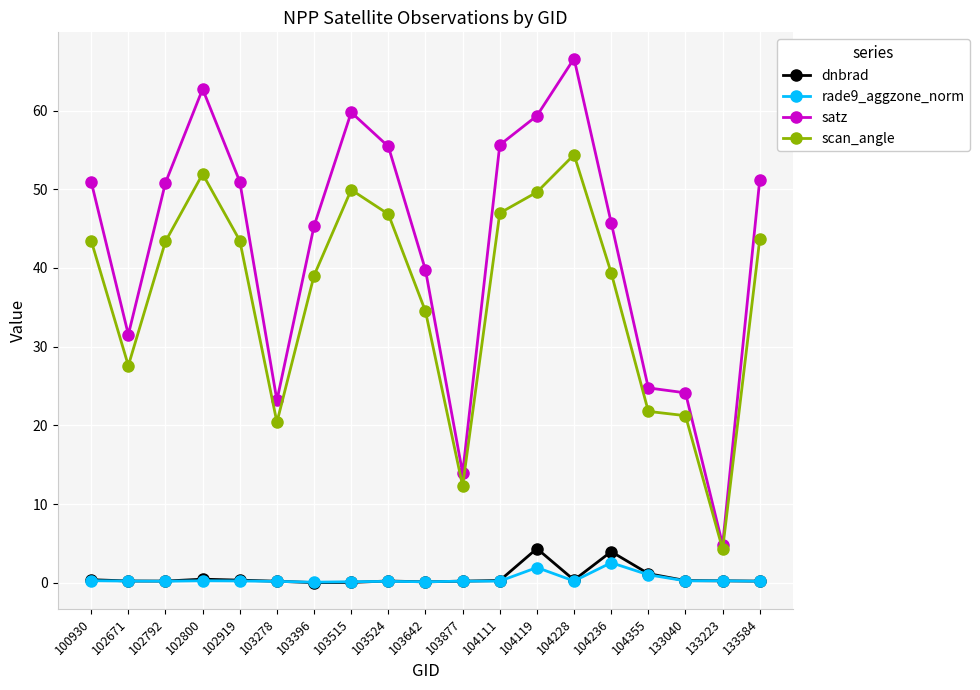

At which category does scan_angle reach its first local valley?

102671